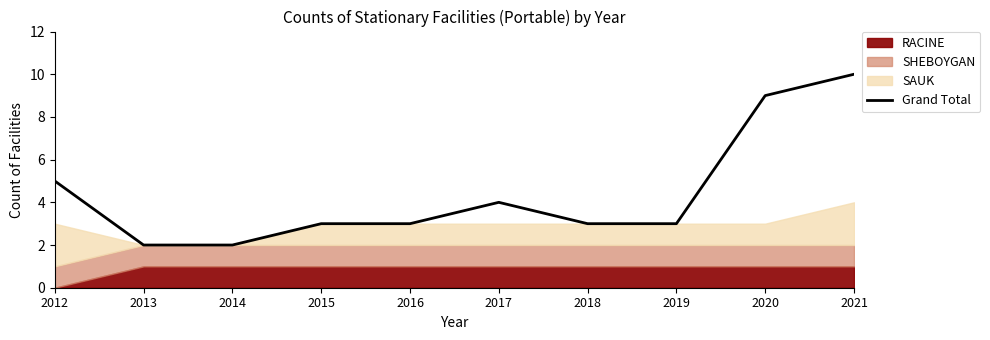

True or false: the data shows 2 at 2013.

True